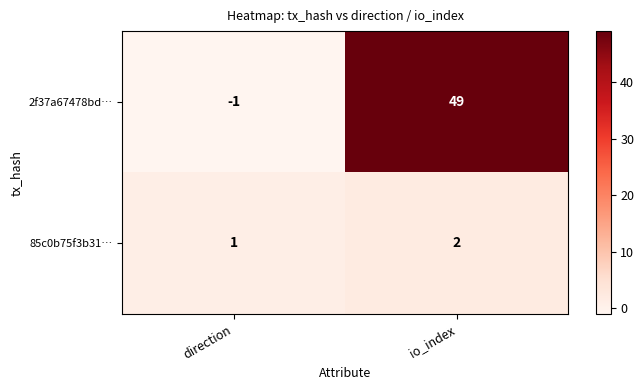

What is the average value of the 2f37a67478bd… series?

24